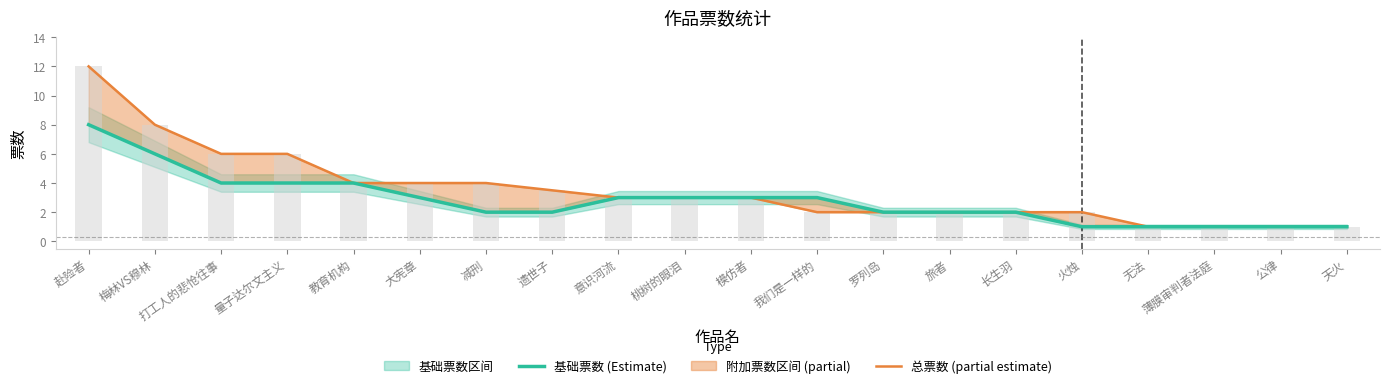

List the series in order of their peak value, highest first.

总票数 (partial estimate), 基础票数 (Estimate)